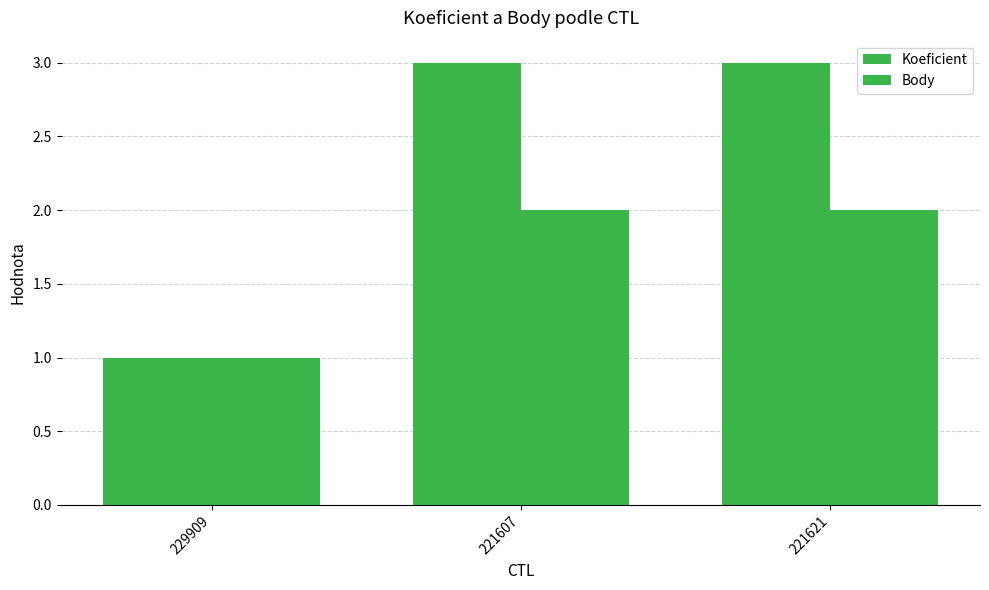

What is the lowest value of the Body series?

1